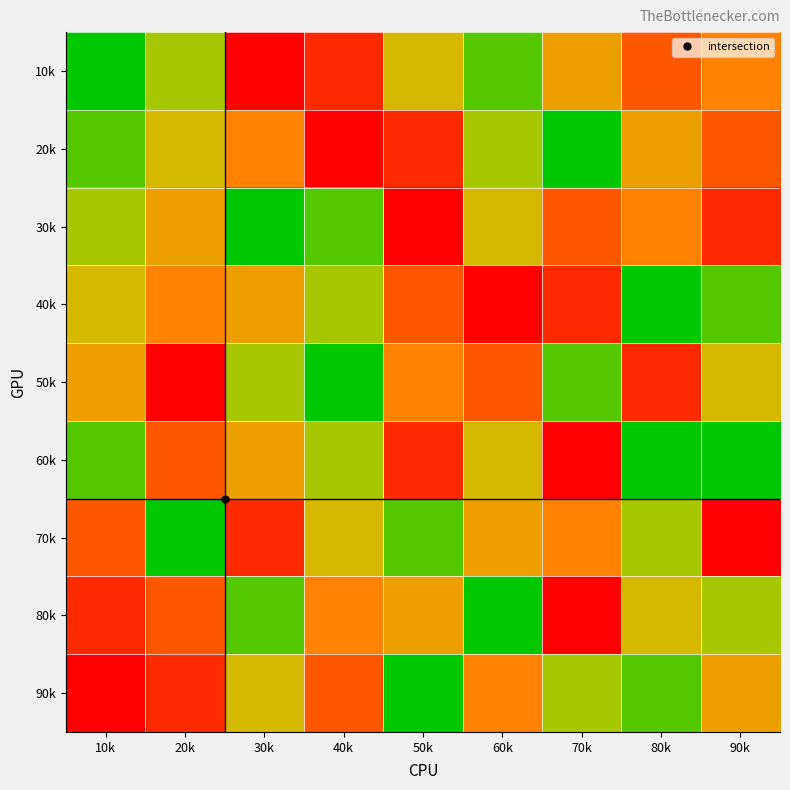

Between 20k and 50k, which series saw the biggest shift?

90k